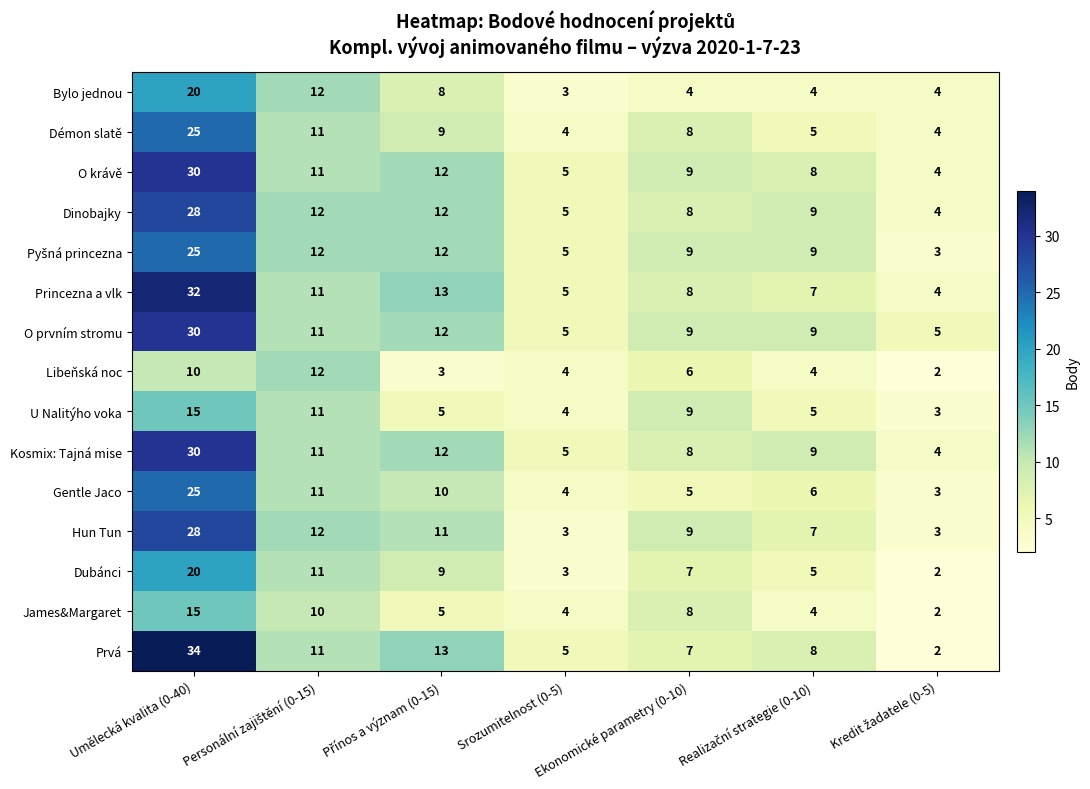

At how many categories does at least one series exceed 14?

1